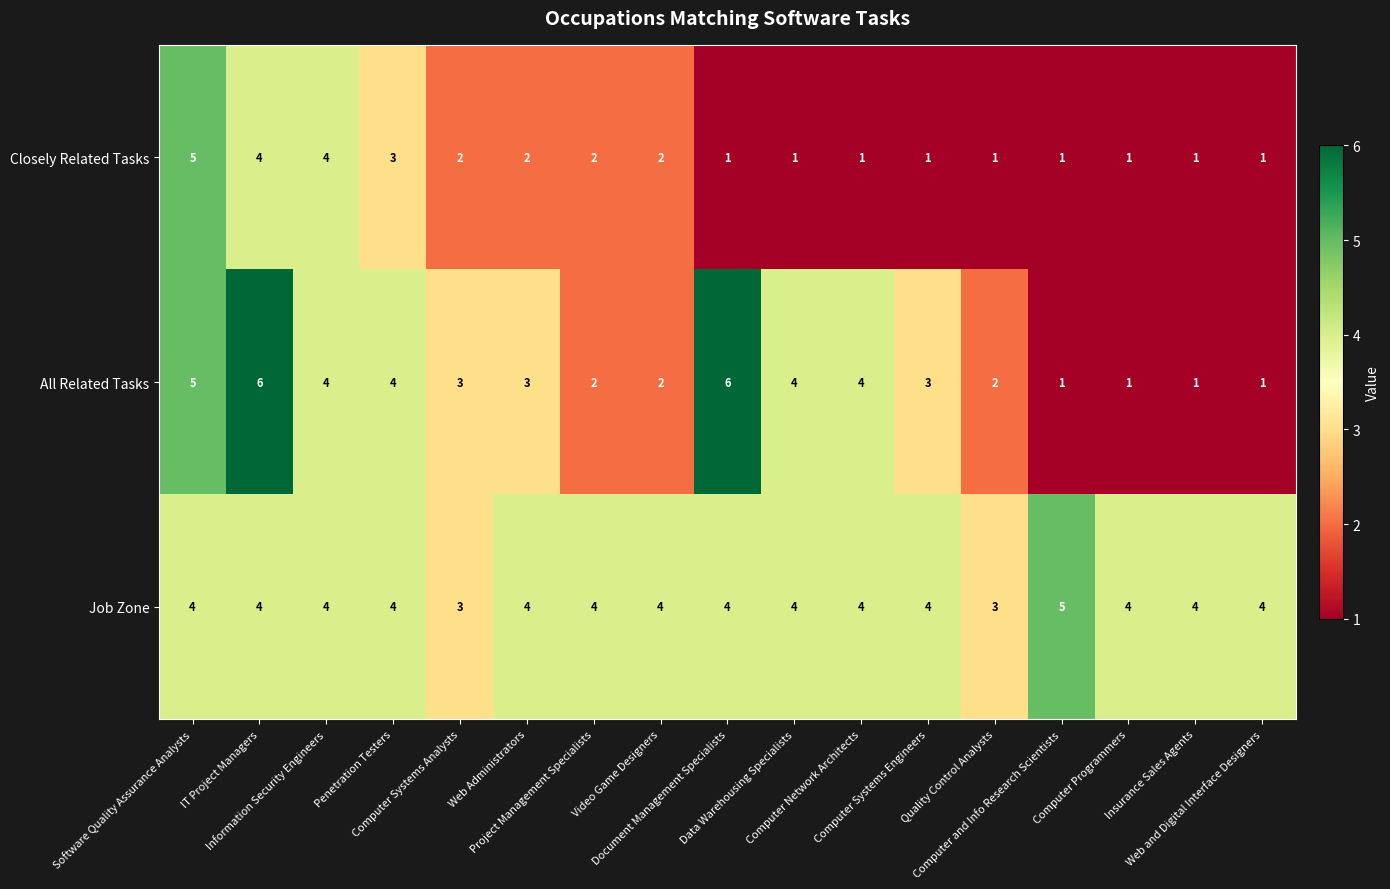

What is the maximum value shown in the chart?

6